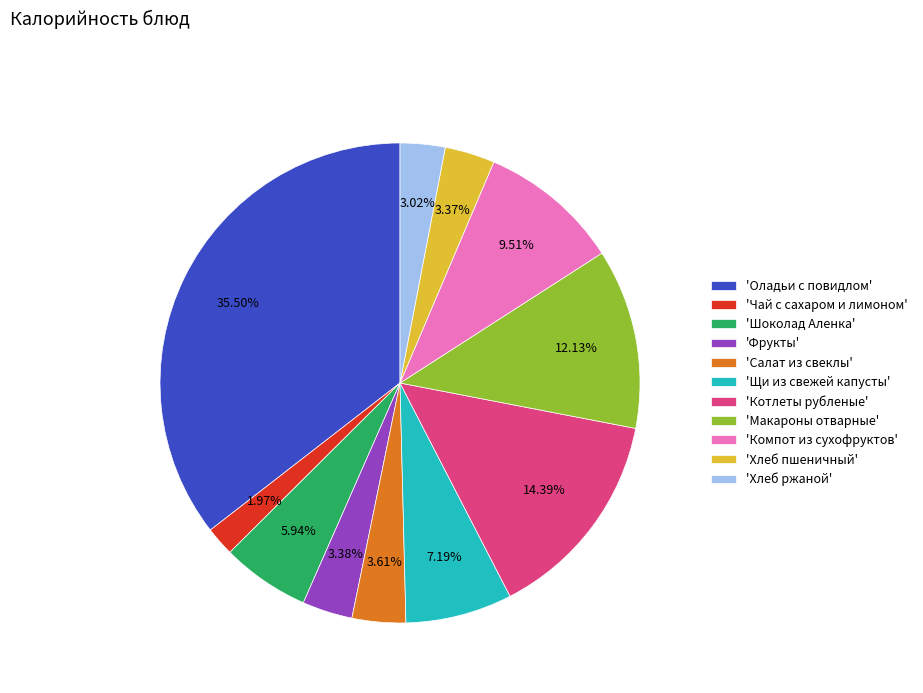

Combined, do 'Щи из свежей капусты' and 'Хлеб ржаной' account for over 50%?

No